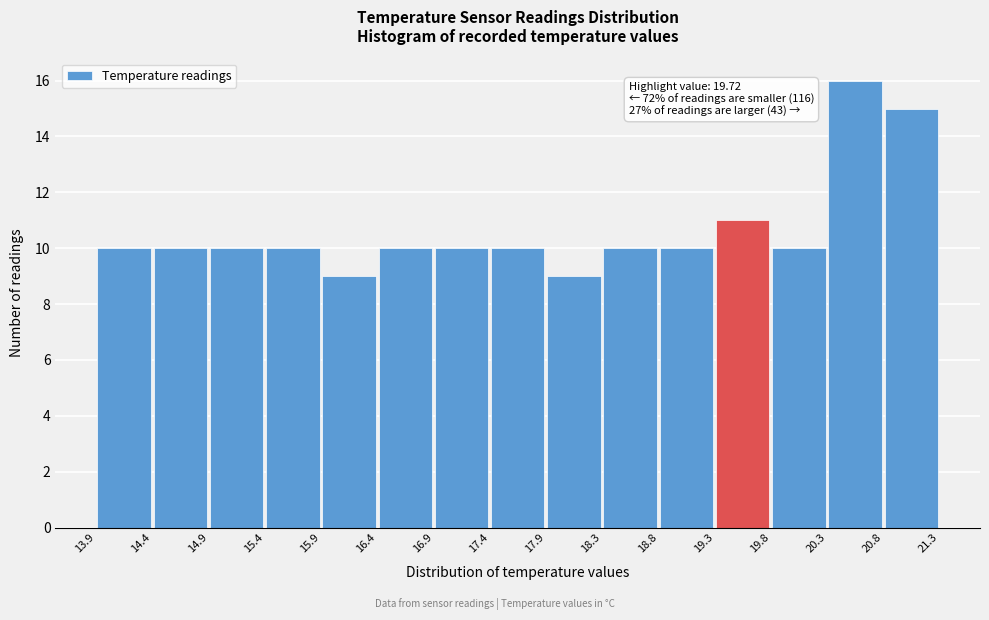

Which range on the x-axis has the tallest bar?

20.3 to 20.8